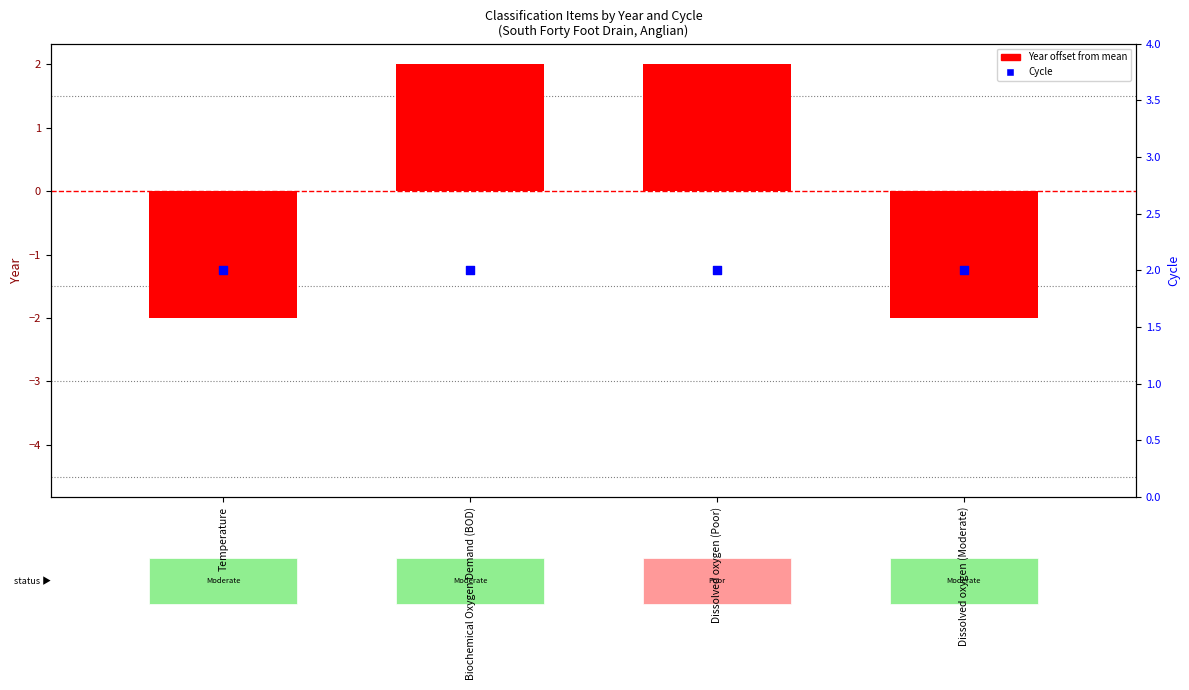

What are all the series names shown in the legend?

Year offset from mean, Cycle